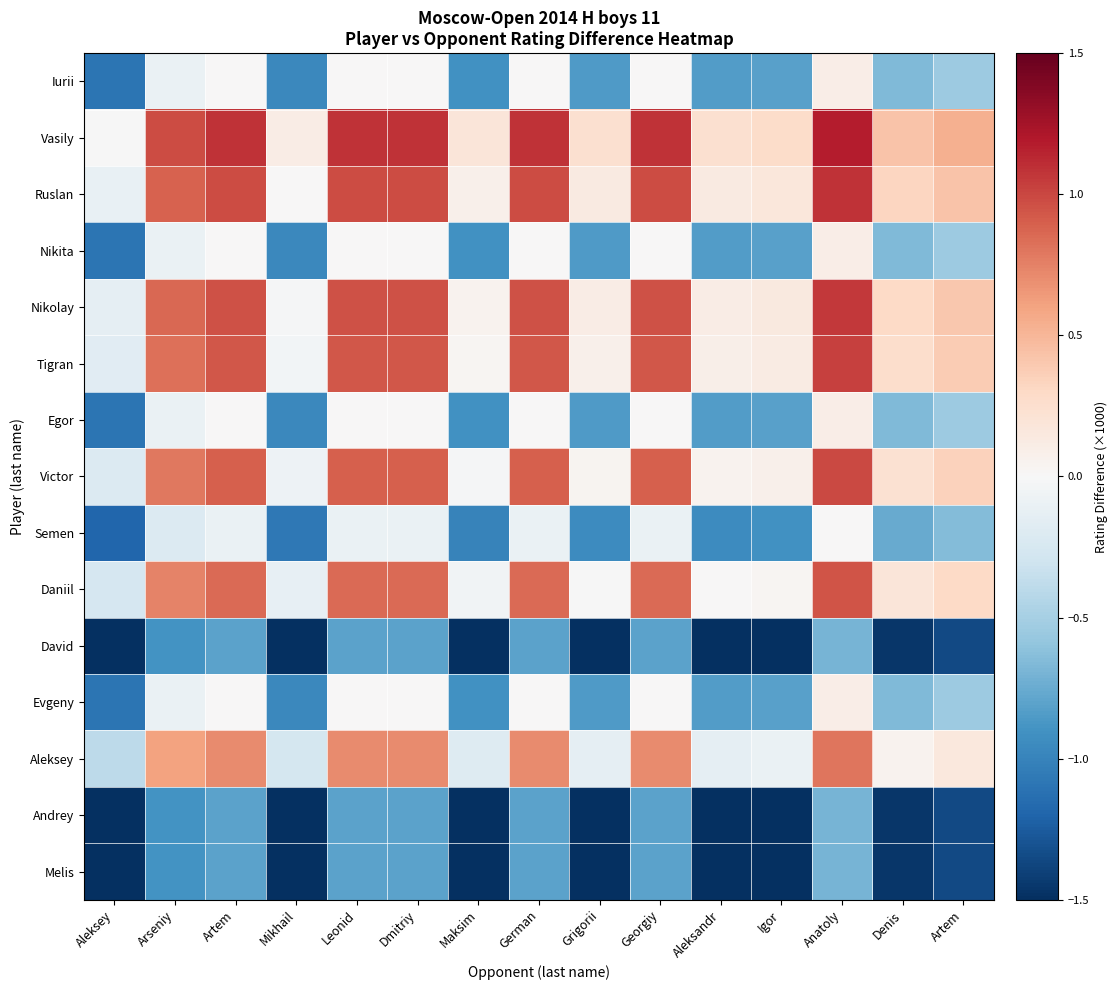

List the series in order of their peak value, highest first.

Vasily, Ruslan, Nikolay, Tigran, Victor, Daniil, Aleksey, Iurii, Nikita, Egor, Evgeny, Semen, David, Andrey, Melis